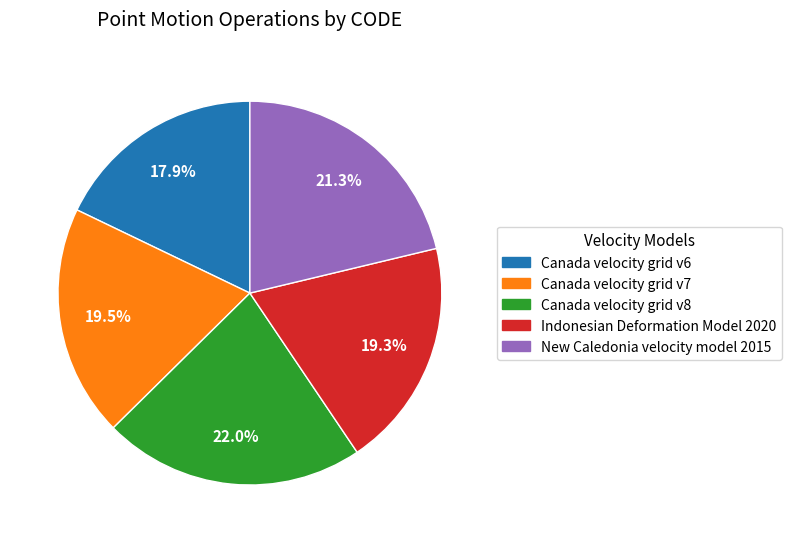

Does Canada velocity grid v8 account for over 50% of the chart?

No